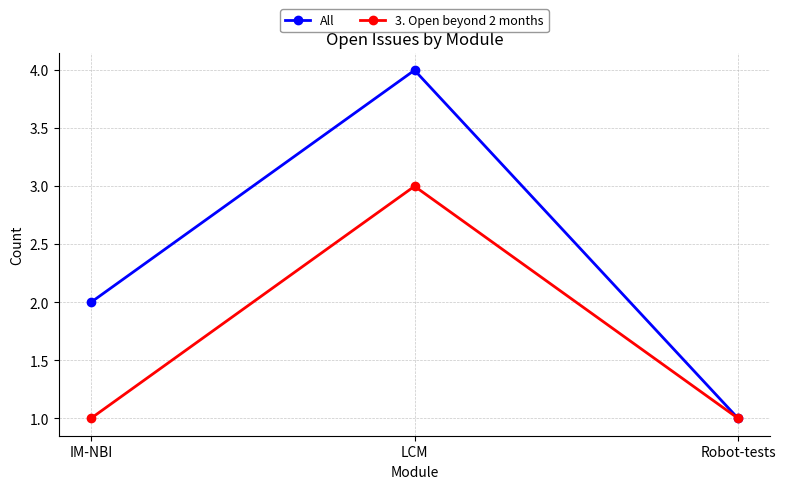

Read the All value at IM-NBI.

2